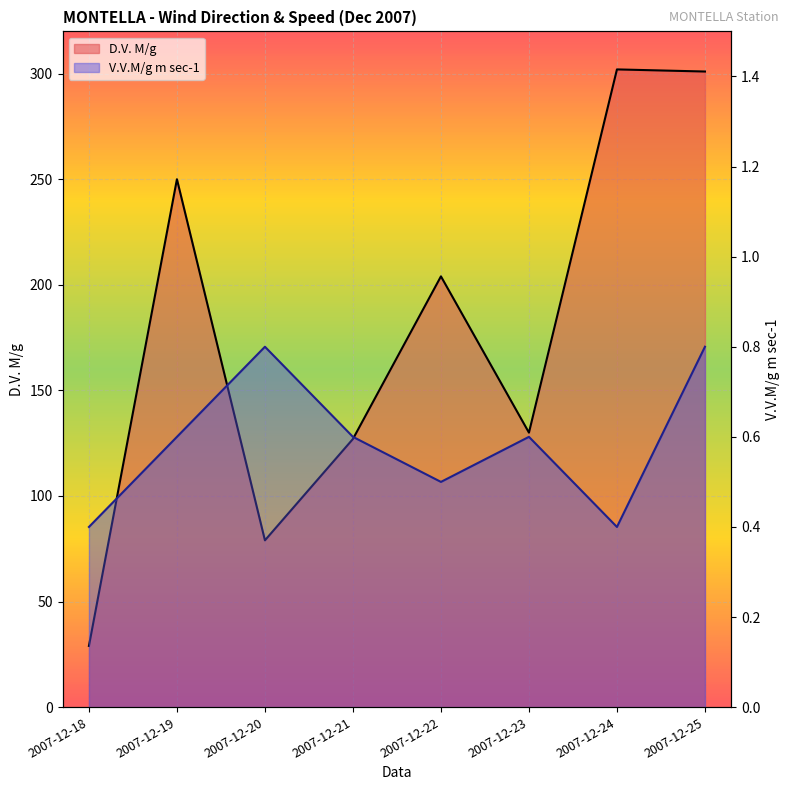

Reading left to right, extract all data points from this chart.

D.V. M/g: 29.0	250.0	79.0	127.0	204.0	130.0	302.0	301.0
V.V.M/g m sec-1: 0.4	0.6	0.8	0.6	0.5	0.6	0.4	0.8